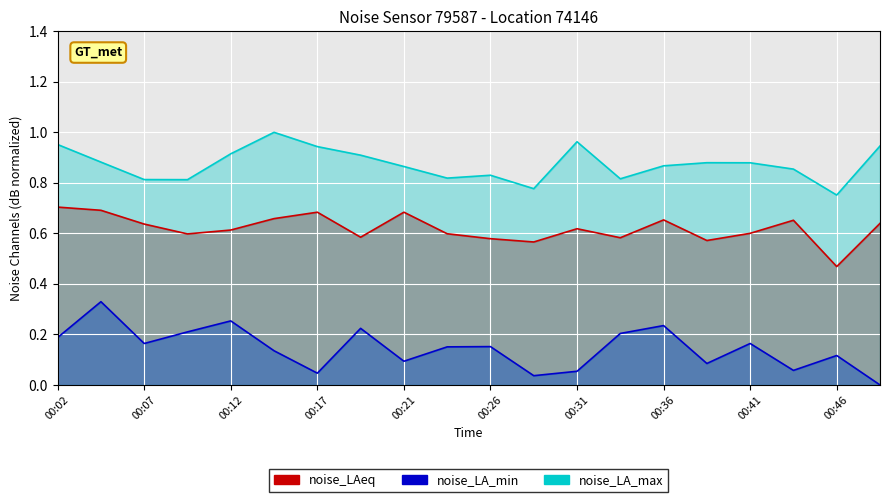

True or false: noise_LAeq has a value of 0.7 at 00:14.

True